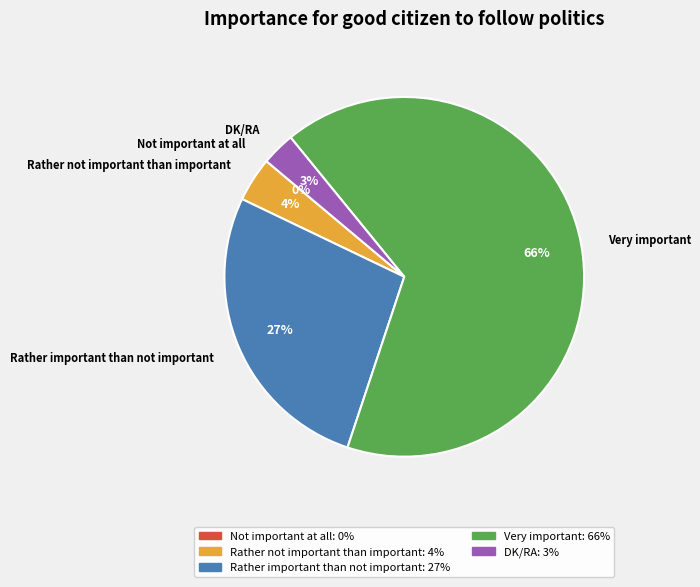

Does Rather important than not important represent more than half of the total?

No